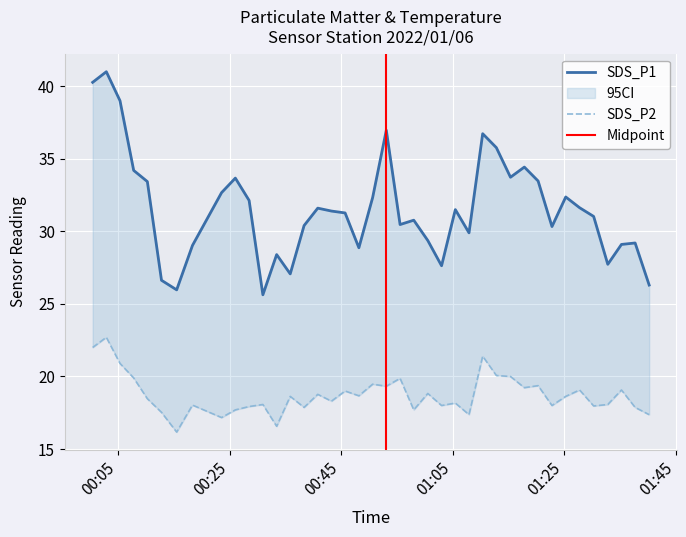

True or false: SDS_P1 and SDS_P2 intersect in this chart.

False